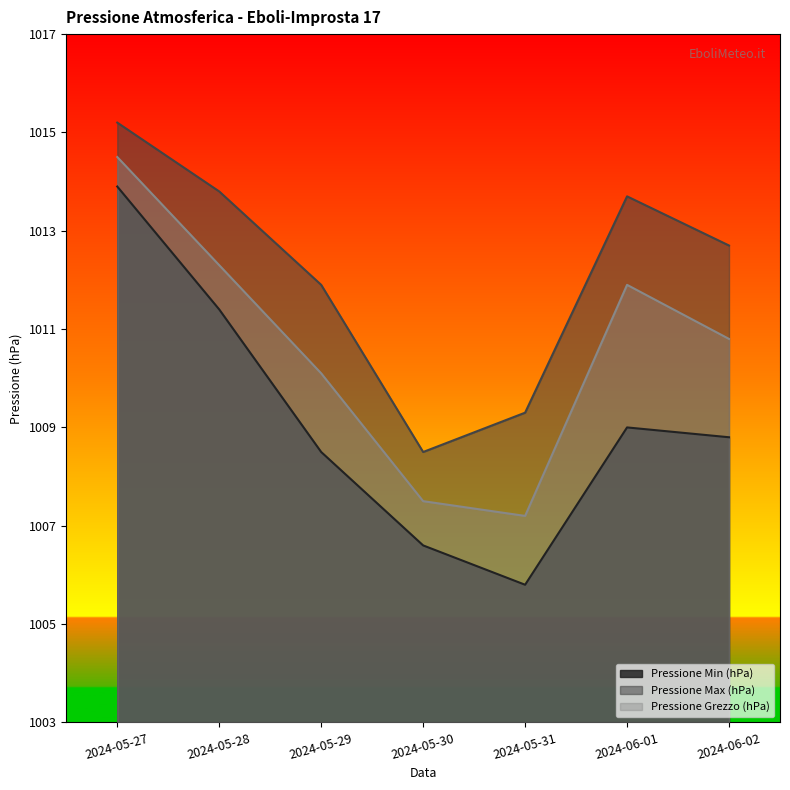

At how many categories does at least one series exceed 1013?

3